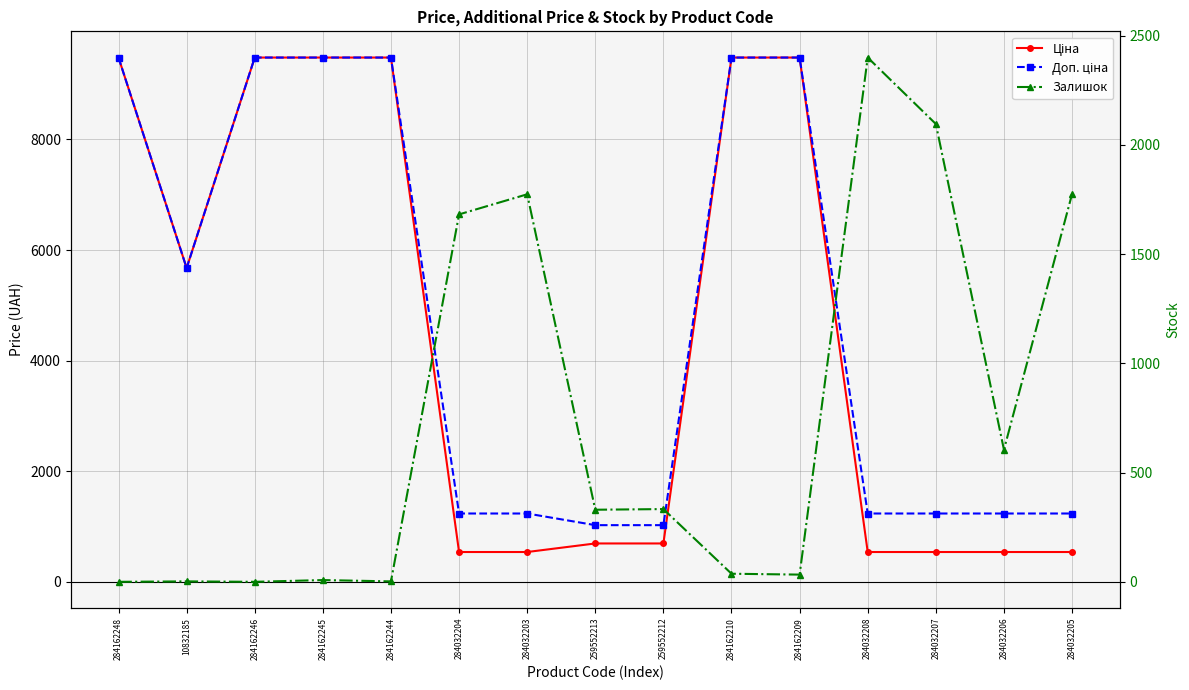

Reading left to right, extract all data points from this chart.

Ціна: 284162248=9480.1	10832185=5673.8	284162246=9480.1	284162245=9480.1	284162244=9480.1	284032204=539.0	284032203=539.0	259552213=693.7	259552212=693.7	284162210=9480.1	284162209=9480.1	284032208=539.0	284032207=539.0	284032206=539.0	284032205=539.0
Доп. ціна: 284162248=9480.1	10832185=5673.8	284162246=9480.1	284162245=9480.1	284162244=9480.1	284032204=1235.4	284032203=1235.4	259552213=1024.6	259552212=1024.6	284162210=9480.1	284162209=9480.1	284032208=1235.4	284032207=1235.4	284032206=1235.4	284032205=1235.4
Залишок: 284162248=0.0	10832185=2.0	284162246=0.0	284162245=8.0	284162244=2.0	284032204=1682.0	284032203=1774.0	259552213=330.0	259552212=333.0	284162210=37.0	284162209=33.0	284032208=2400.0	284032207=2096.0	284032206=605.0	284032205=1775.0